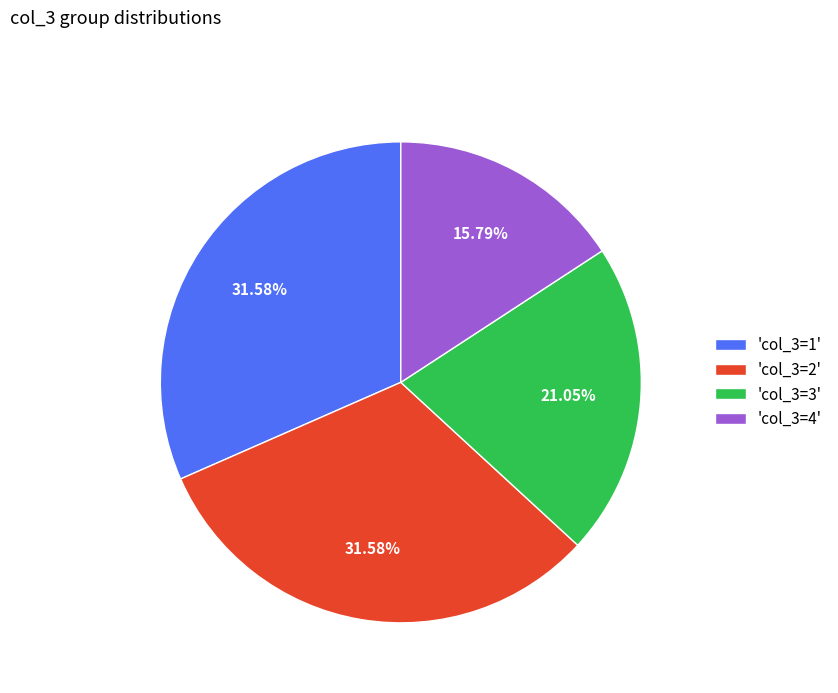

How many slices are in this pie chart?

4